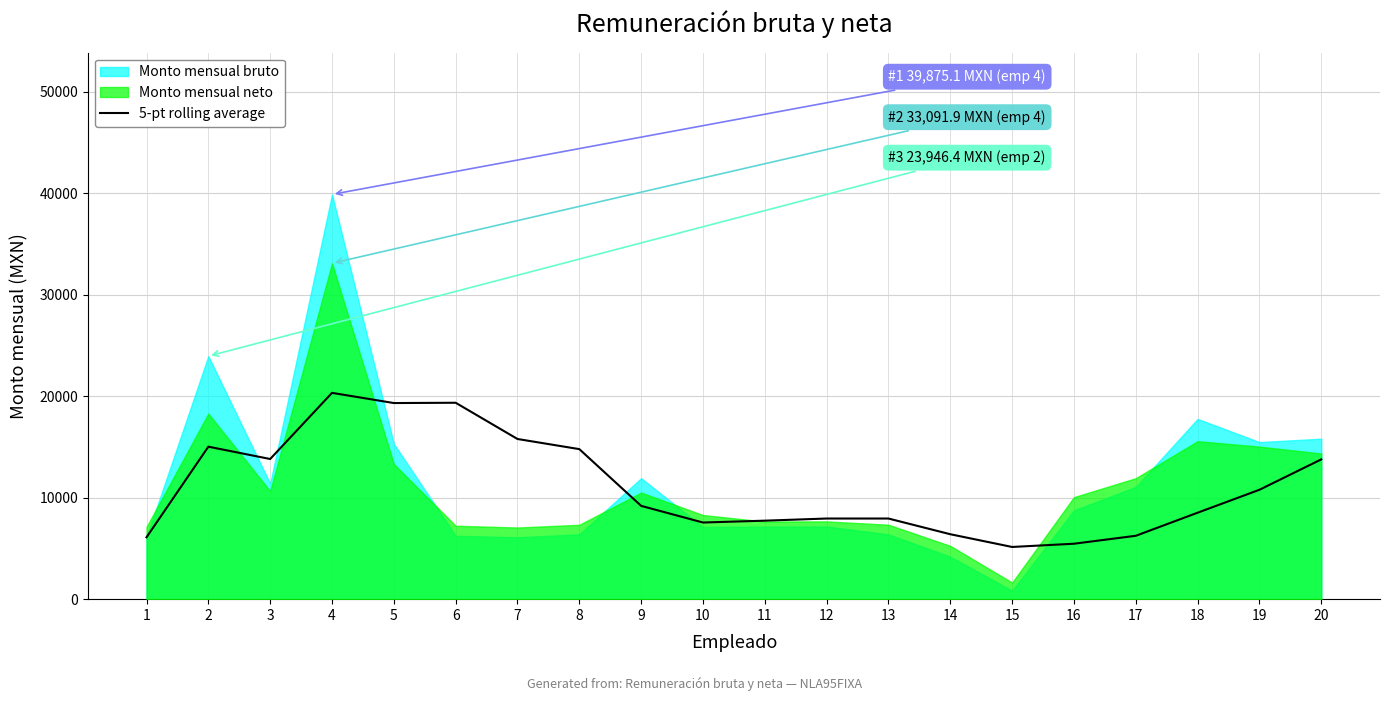

Read the value at 7.

15780.4